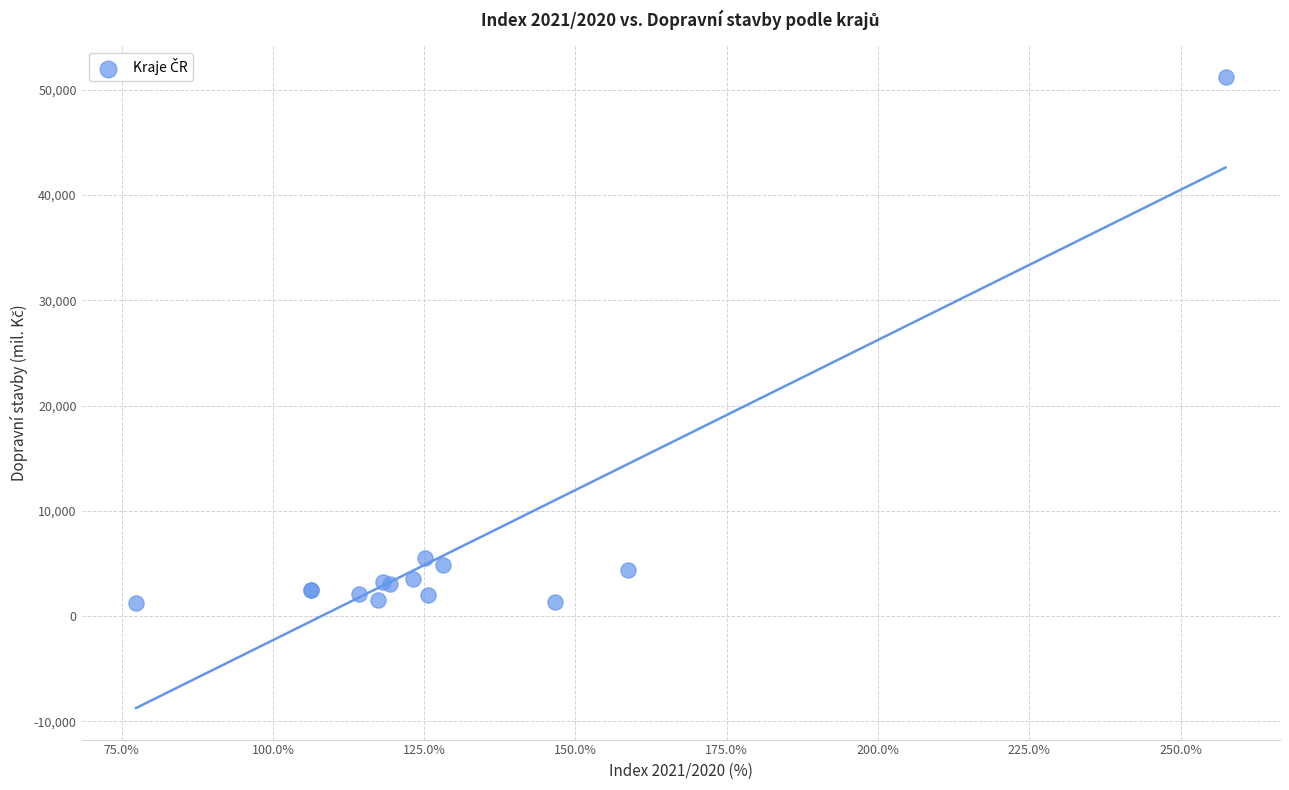

What Y value in the scatter plot is closest to 26209?

5547